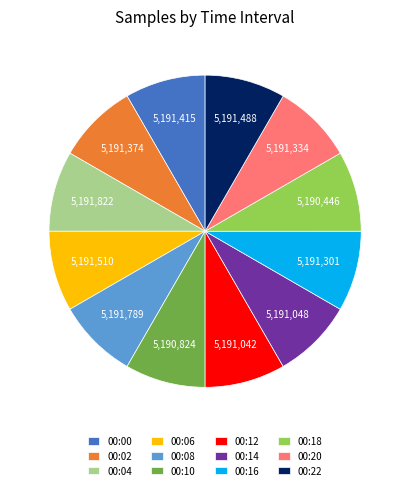

Is it true that 00:12 is 1% of the pie?

False